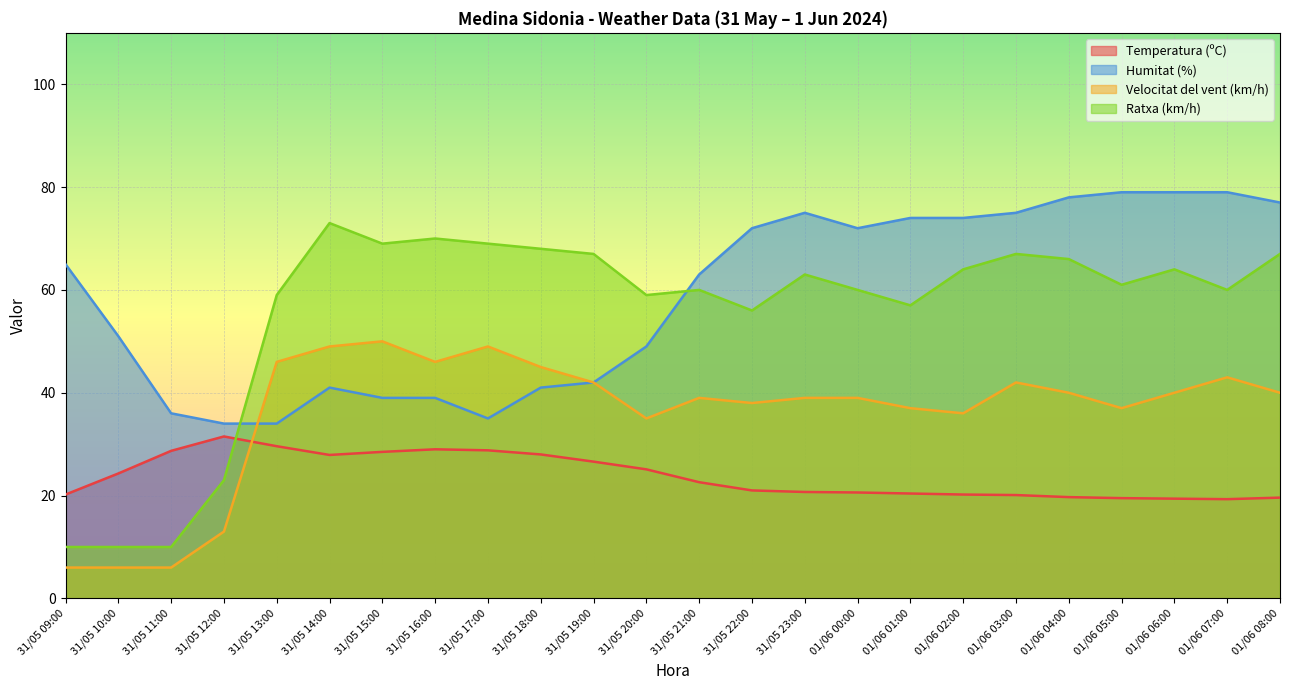

The Velocitat del vent (km/h) series shows 6.0 at 31/05 10:00. True or false?

True